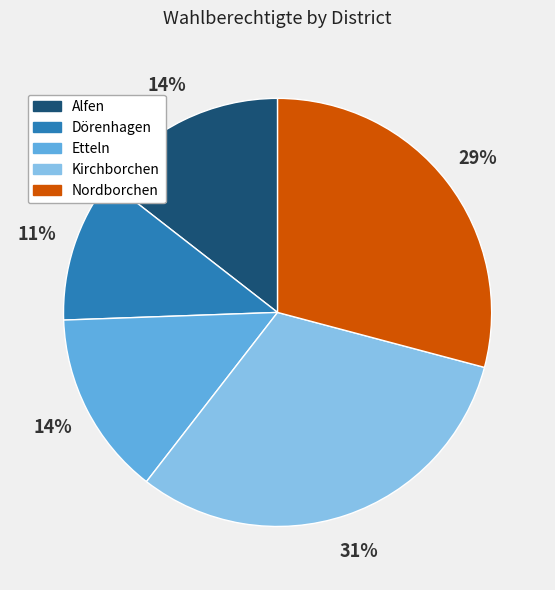

Is Nordborchen the majority of the pie?

No